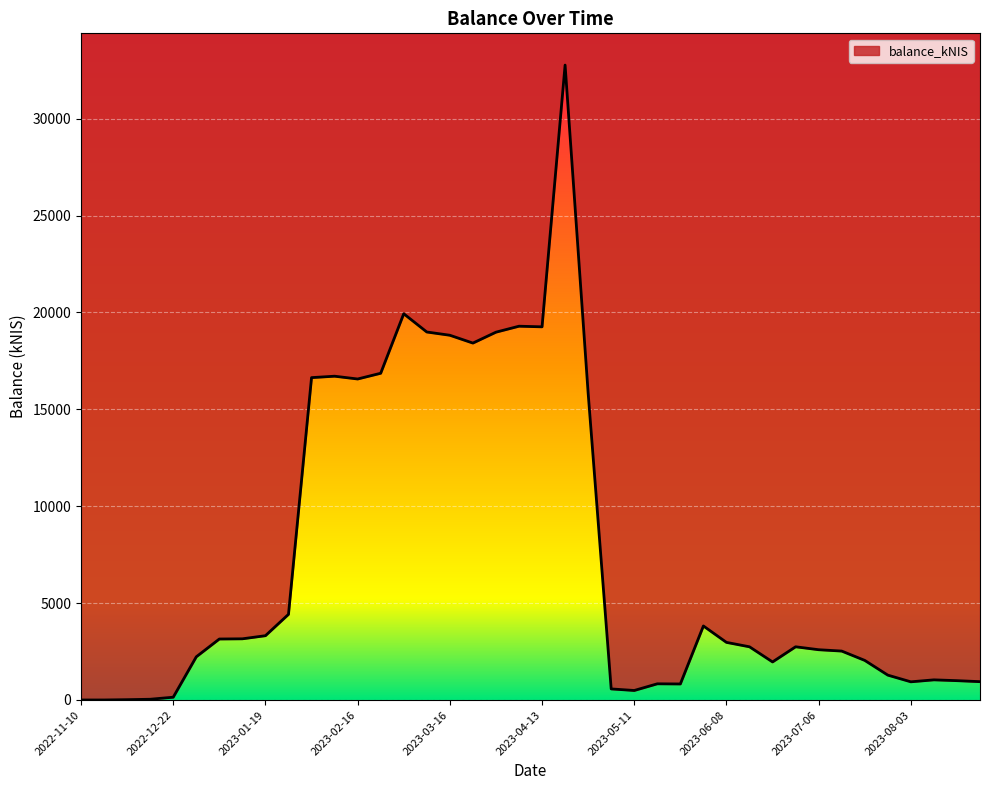

How many interior local valleys (lower than both neighbors) does the data have?

7